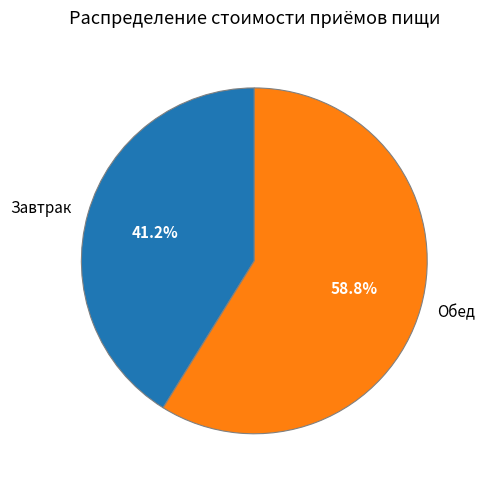

What percentage is the Обед slice, to the nearest percent?

59%